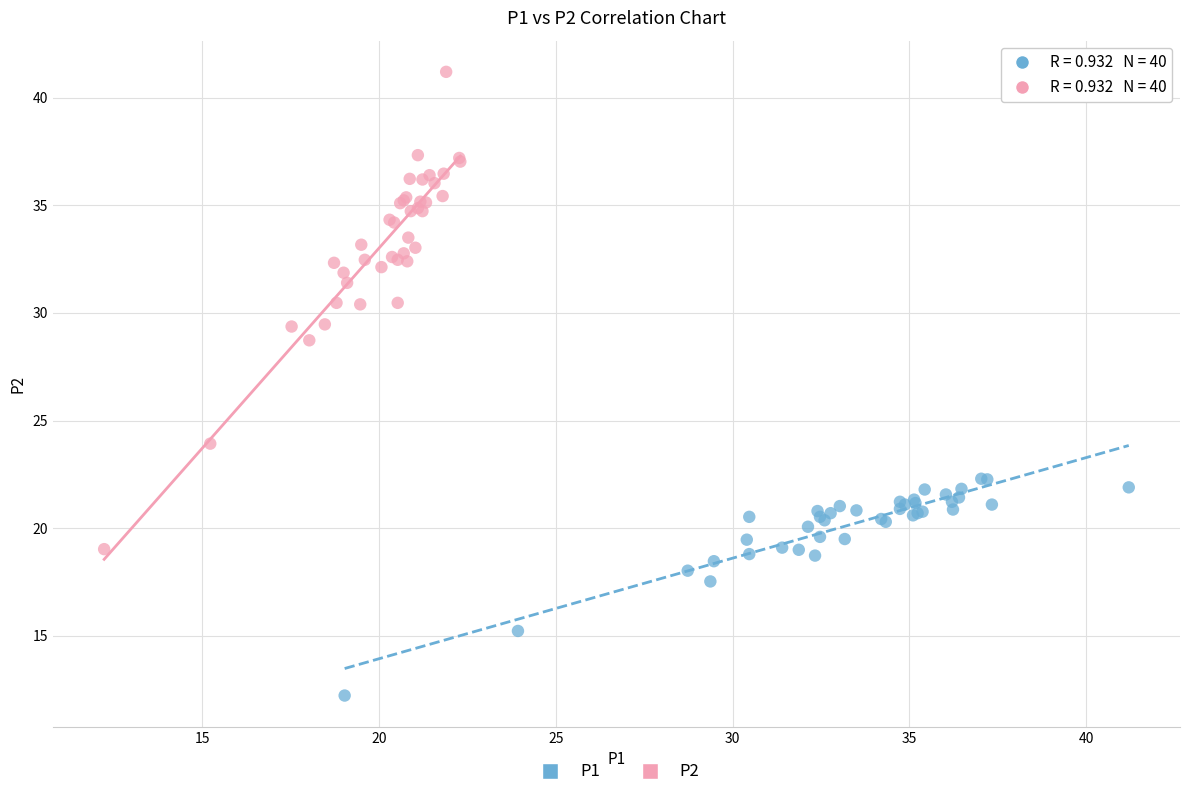

Which series has the largest Y range (max minus min)?

P2